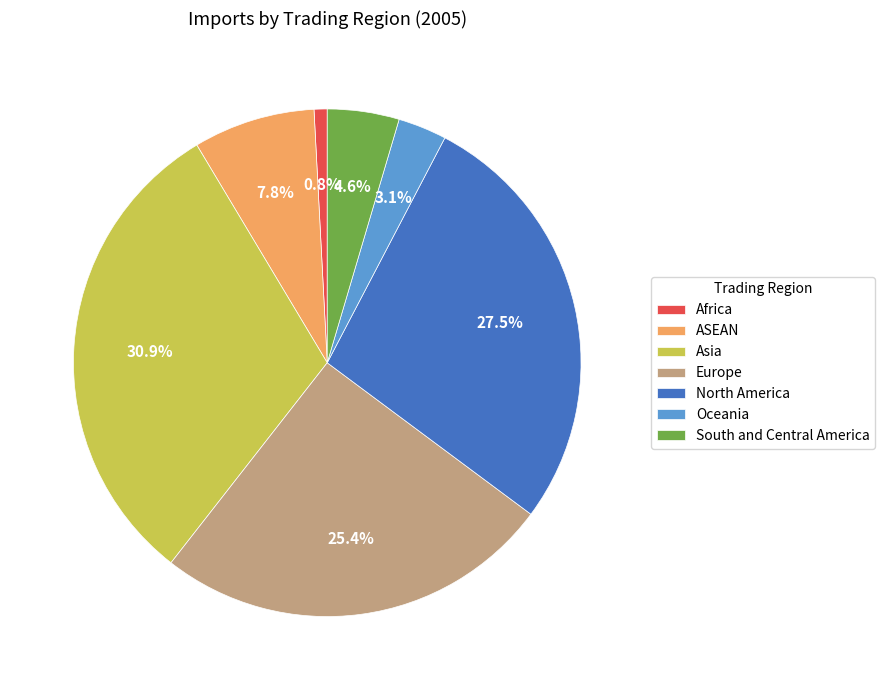

What is the largest slice in the pie chart?

Asia